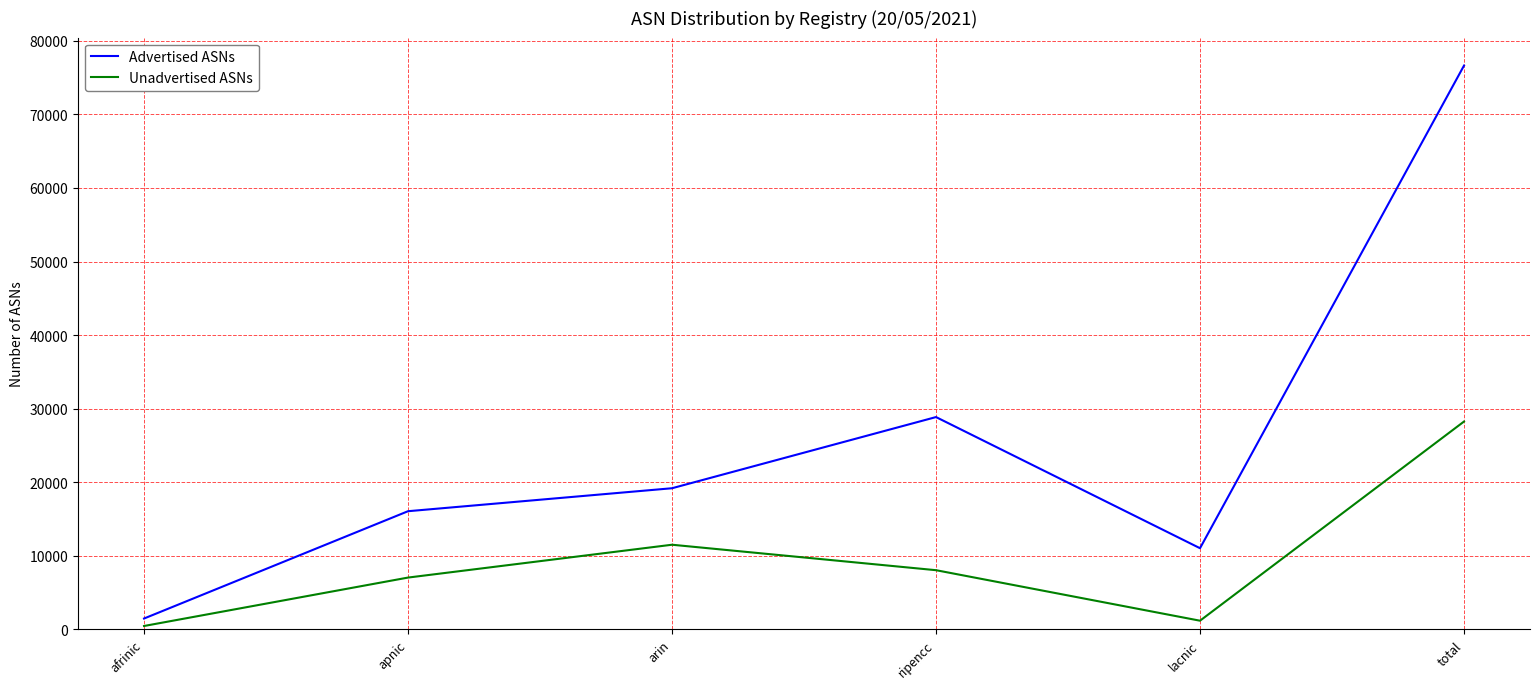

True or false: Advertised ASNs and Unadvertised ASNs cross at least once.

False